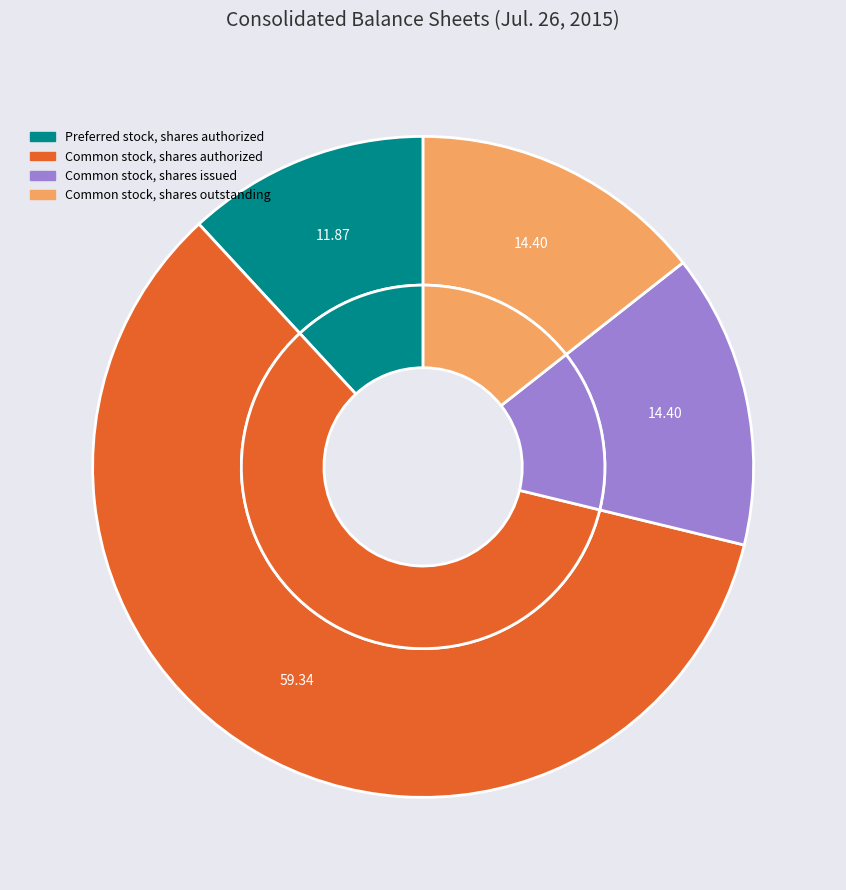

Is there any slice that represents more than half of the pie?

Yes